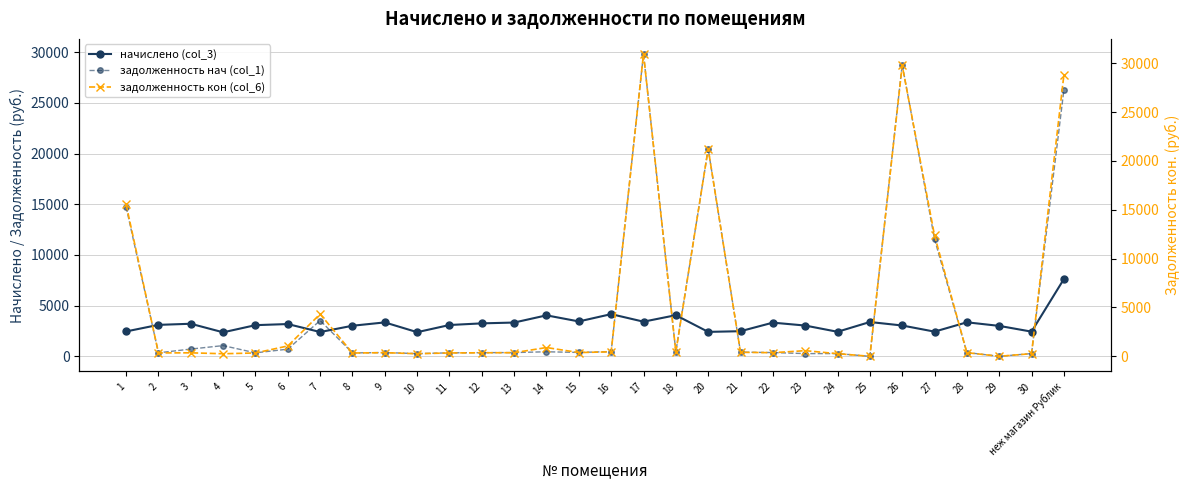

What is the highest value of the задолженность нач (col_1) series?

29814.7